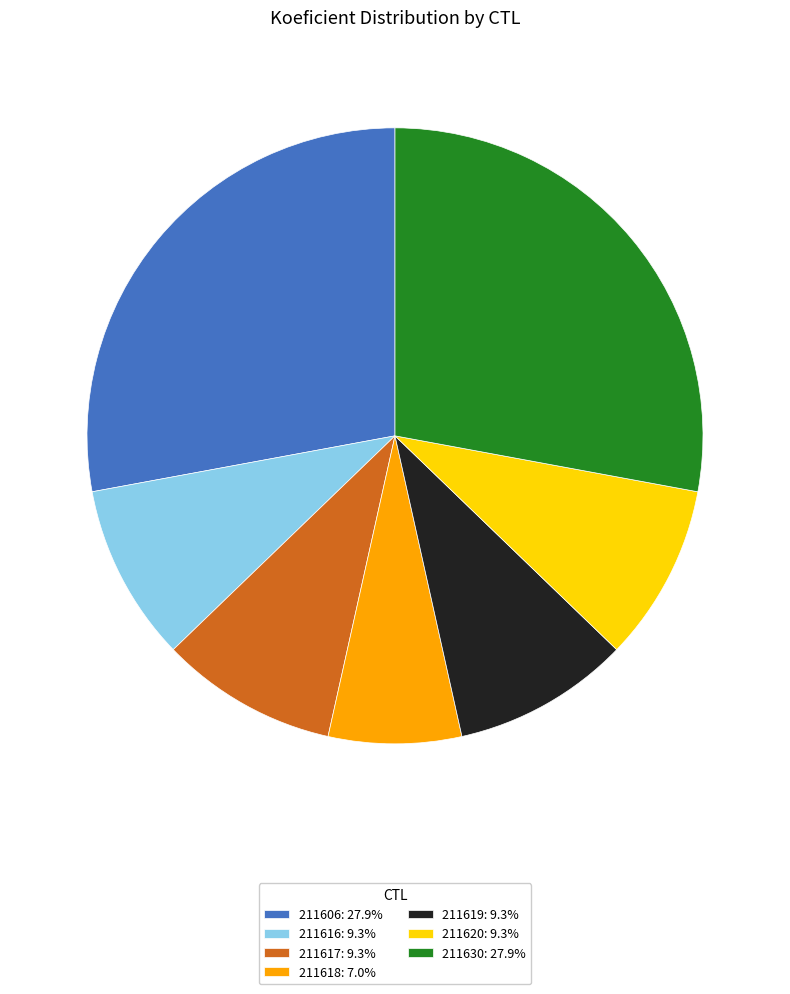

Count the number of slices in the pie.

7